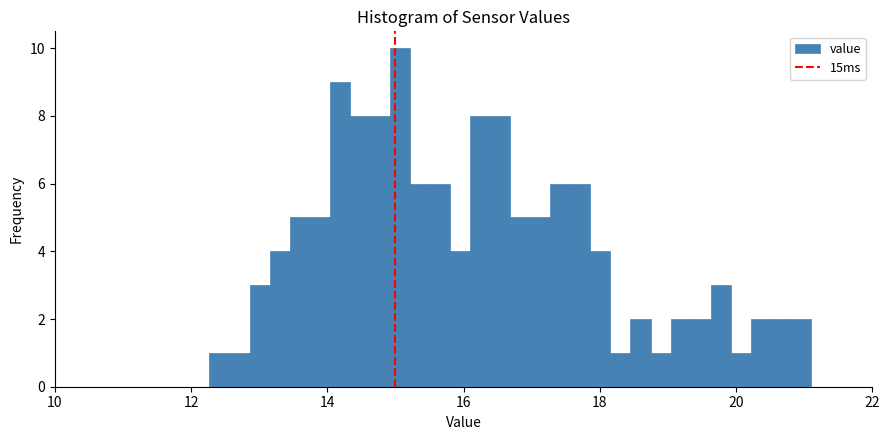

Read against the x-axis, roughly where is the centre of the tallest bar?

15.0